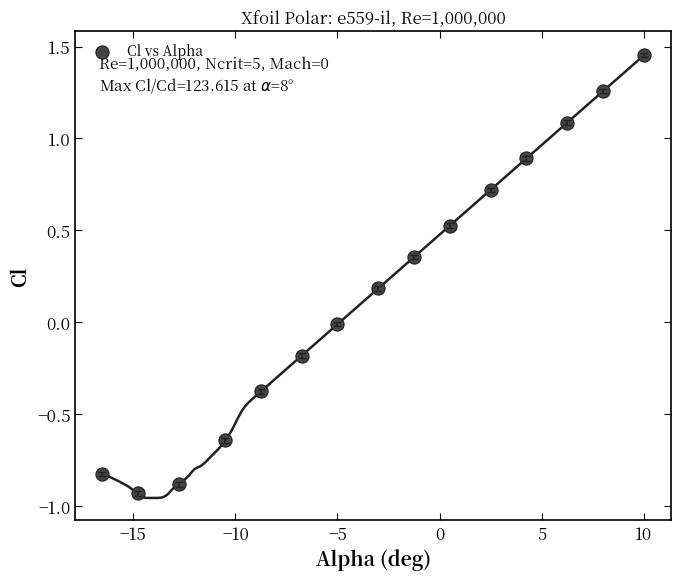

What is the range of X values (max minus min)?

26.5